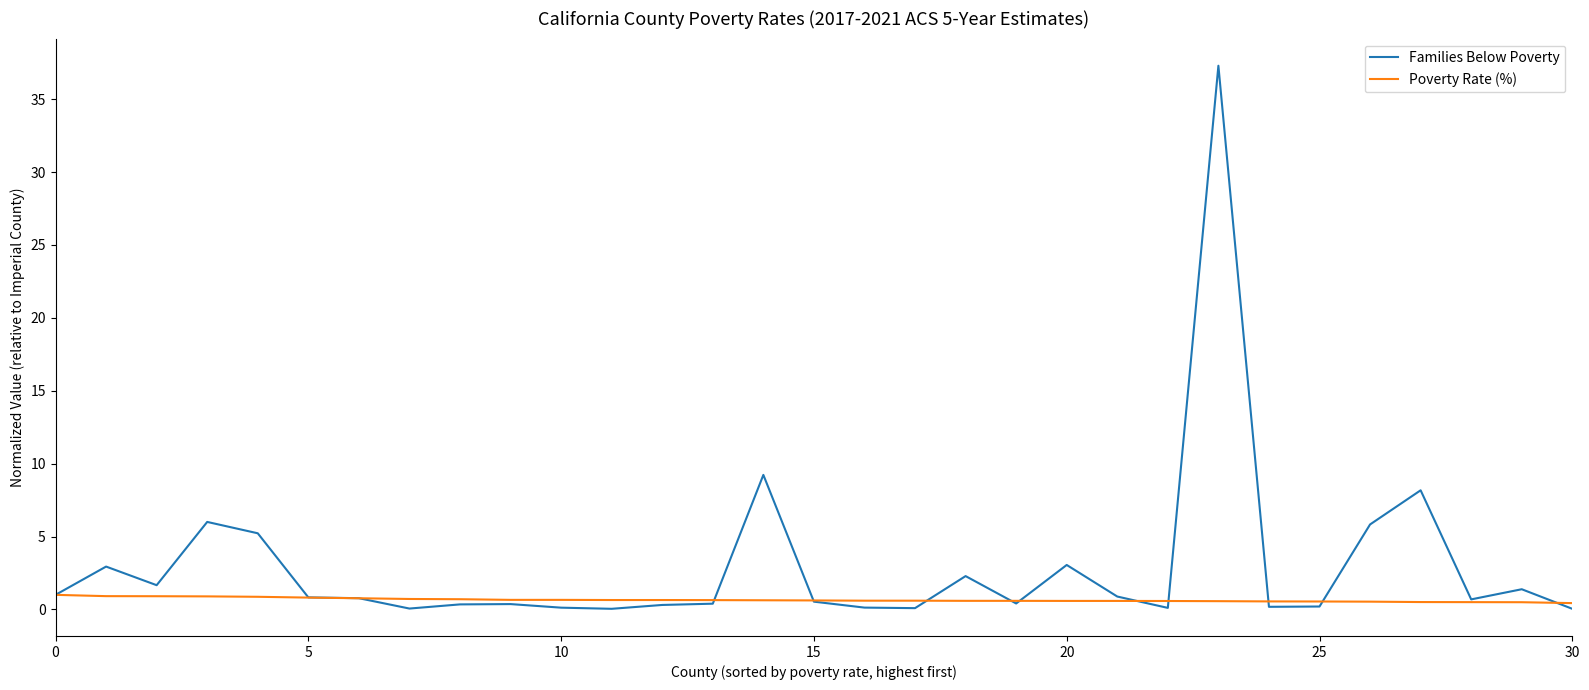

List the series in order of their overall mean, highest first.

Families Below Poverty, Poverty Rate (%)